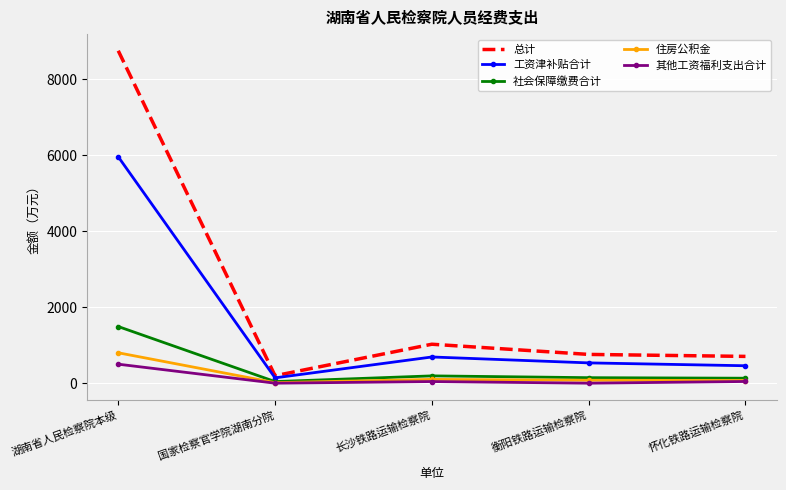

Where is the first local minimum for 总计?

国家检察官学院湖南分院